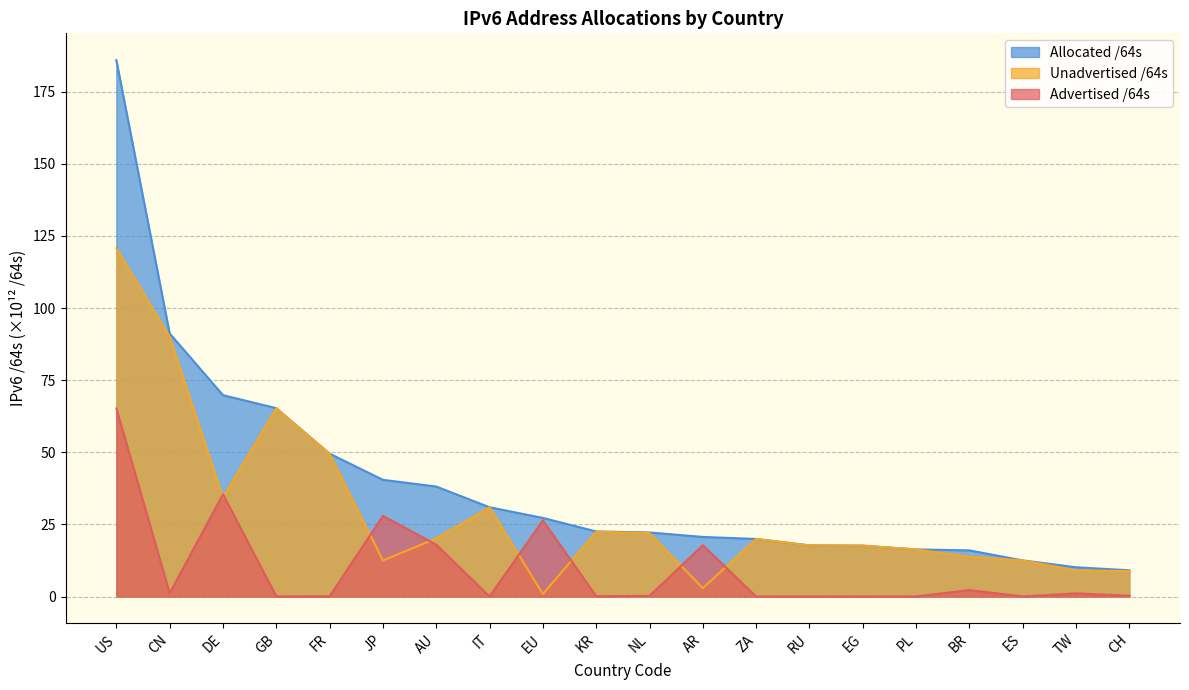

In Unadvertised /64s, how many points are lower than both neighbors (excluding endpoints)?

4